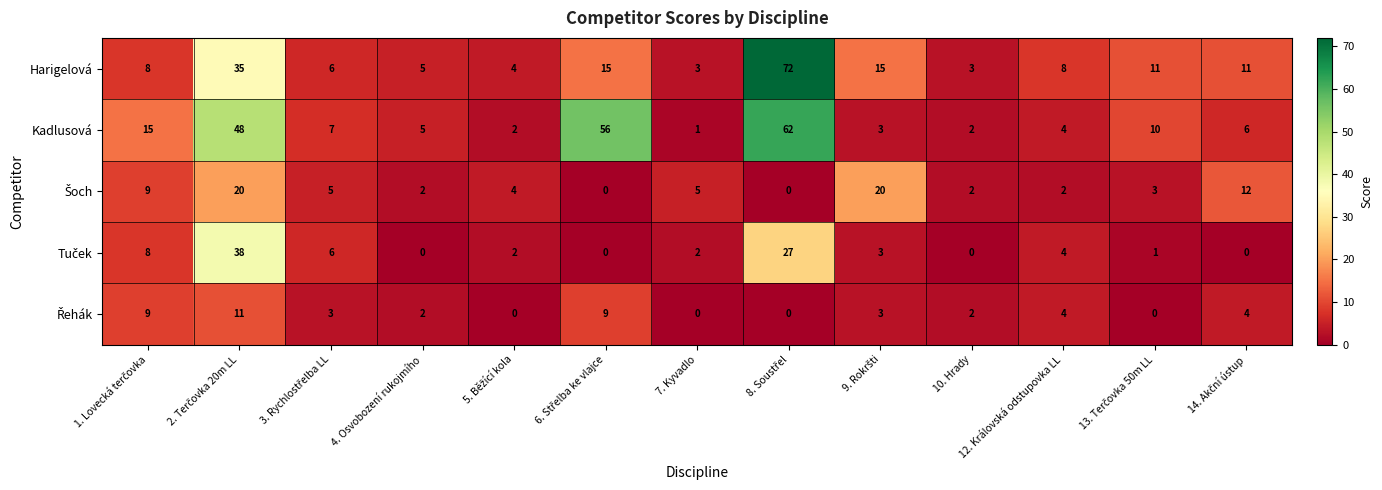

Which series has the largest total across all categories?

Kadlusová